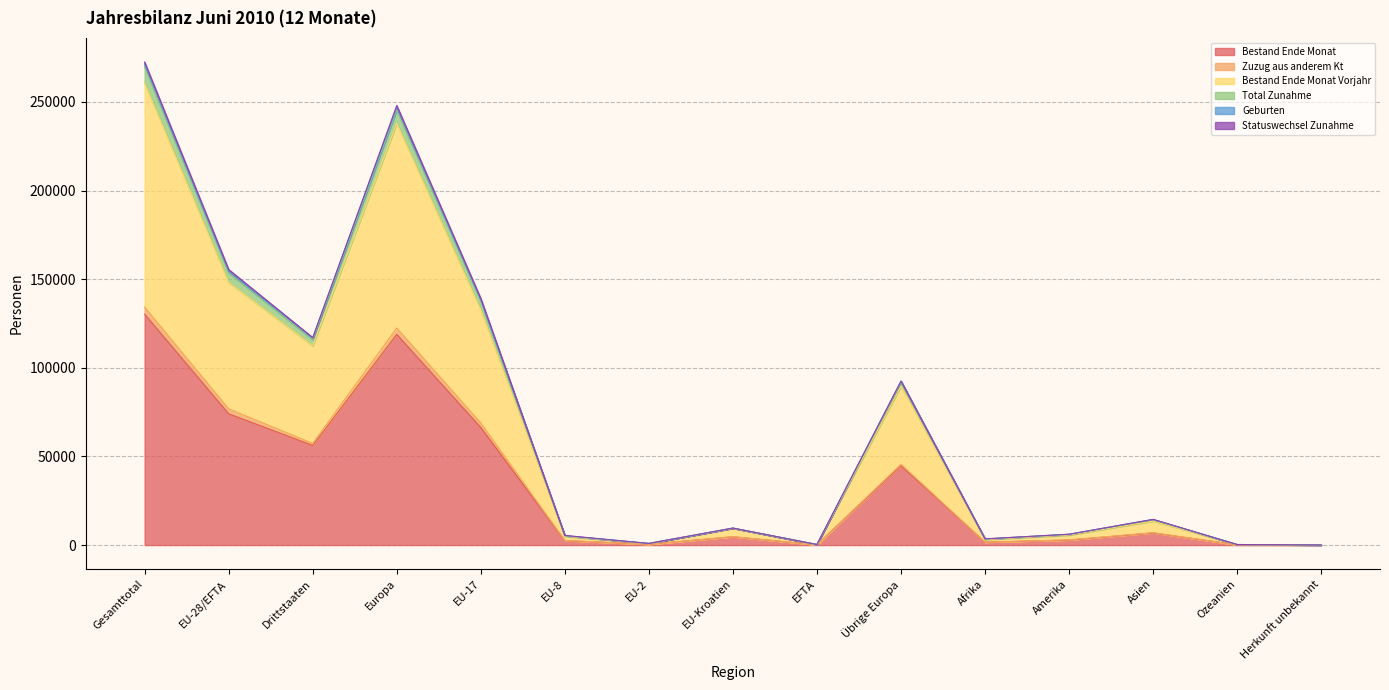

Is it true that Bestand Ende Monat equals 118869 at Europa?

True